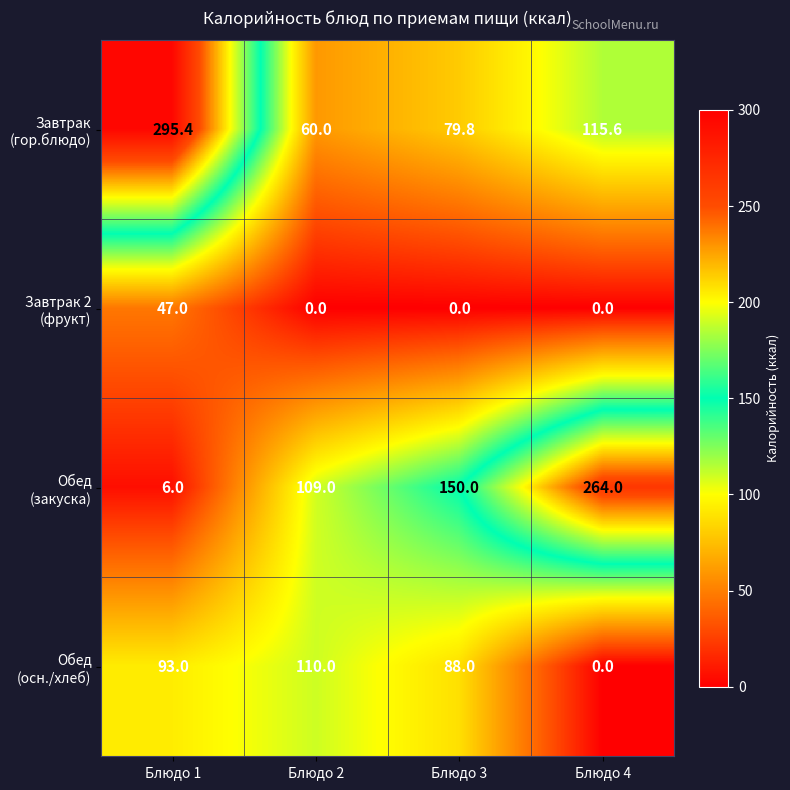

What is the difference between the highest and lowest values at Блюдо 2?

110.0